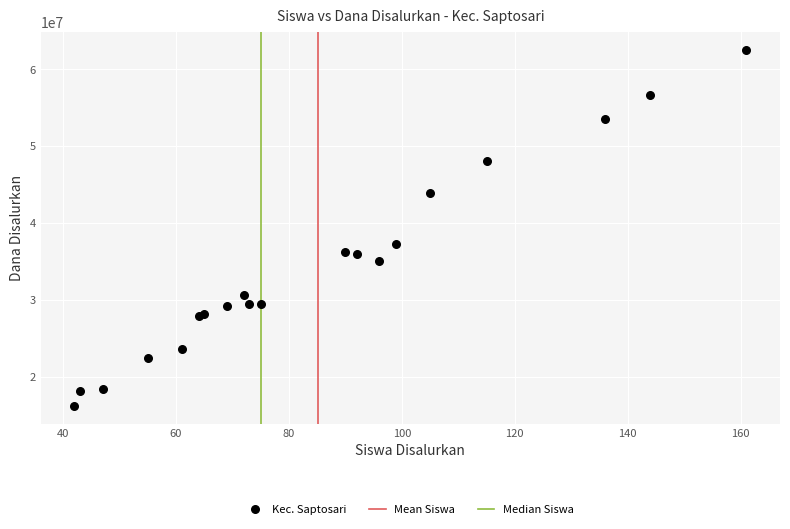

What Y value in the scatter plot is closest to 39375000?

37350000